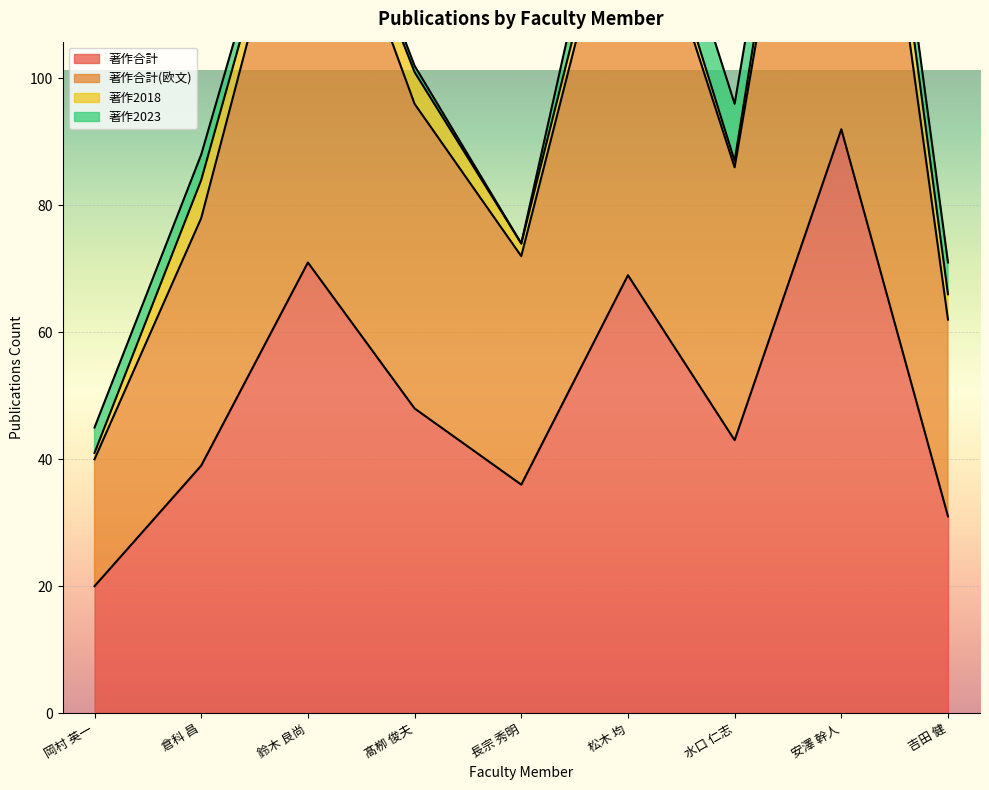

Which series changed the most between 岡村 英一 and 鈴木 良尚?

著作合計(欧文)